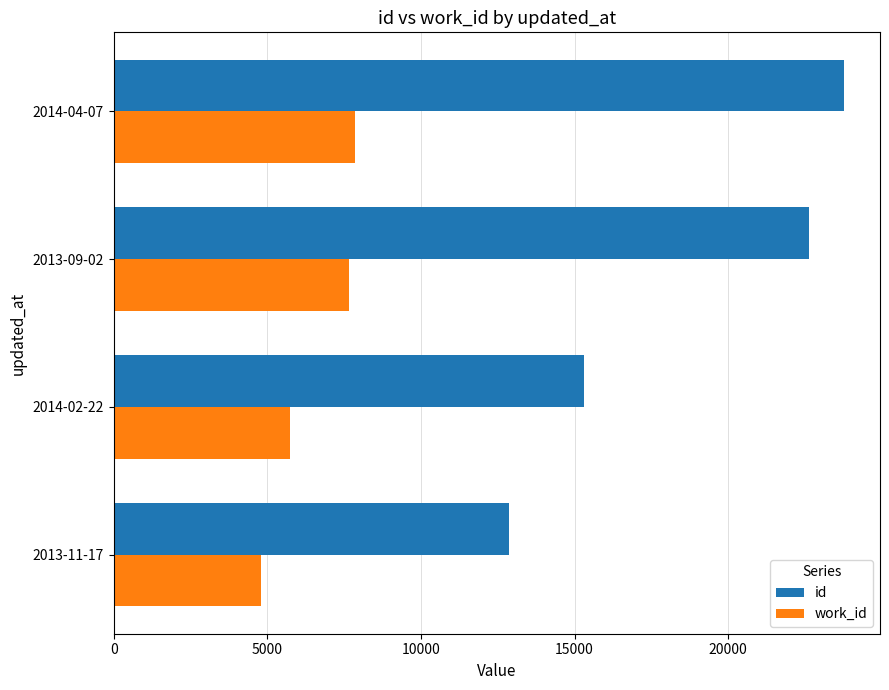

List the series in order of their overall mean, lowest first.

work_id, id